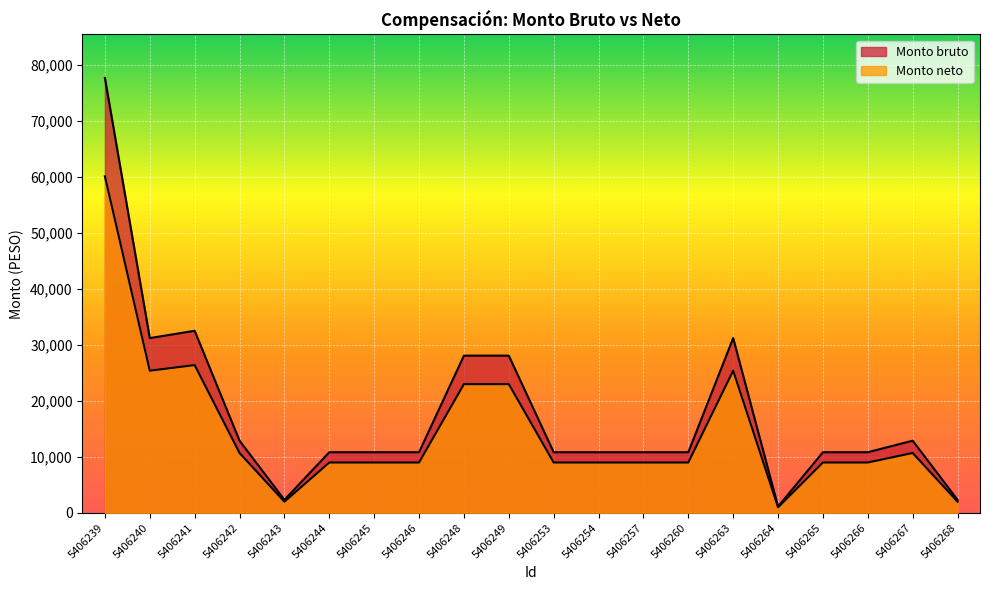

What is the value of the Monto neto point at the 18th from the left?

9000.0